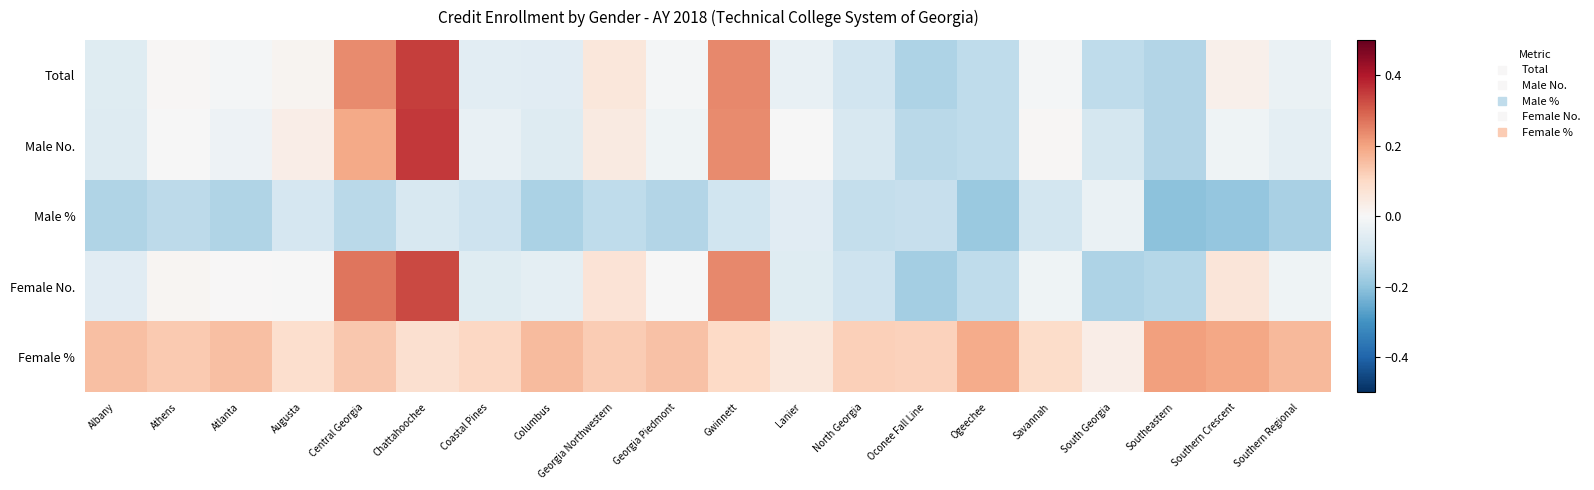

What is the spread (max minus min) of values at Atlanta?

0.3